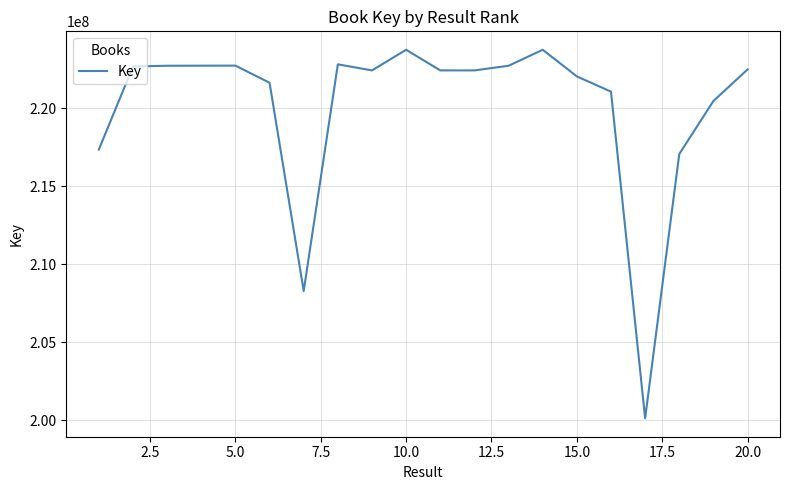

What is the minimum value shown in the chart?

200122734